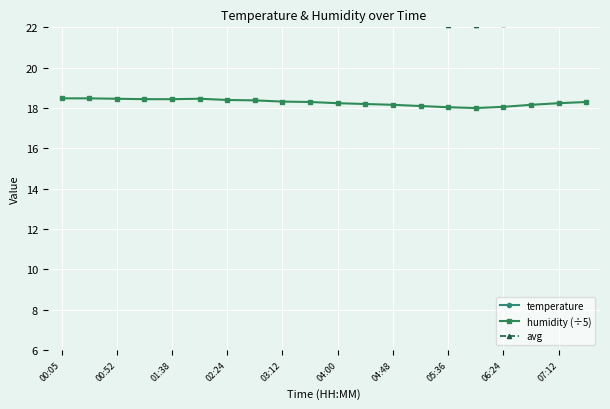

In avg, how many points are lower than both neighbors (excluding endpoints)?

2